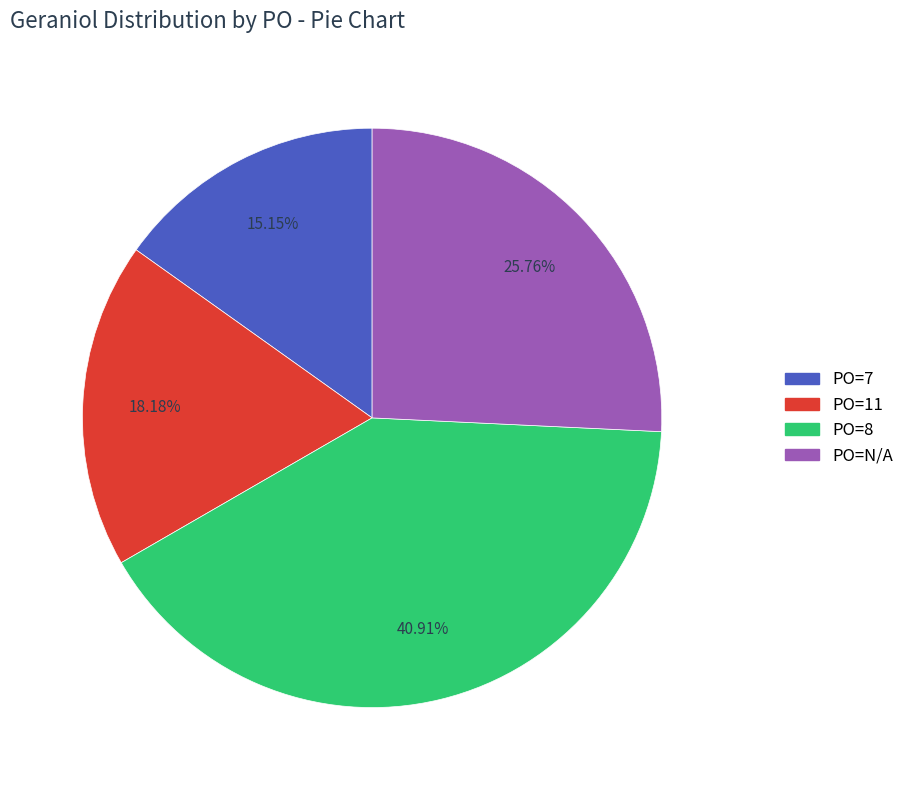

Is there any slice that represents more than half of the pie?

No